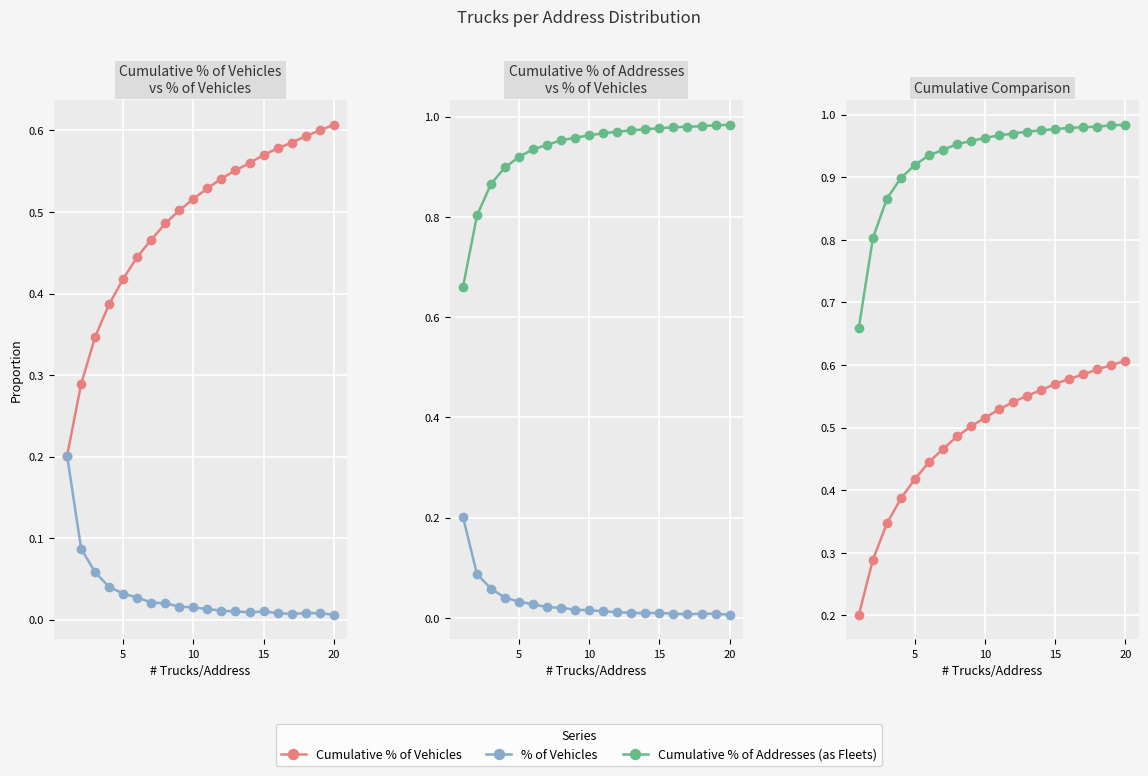

What is the spread (max minus min) of values at 9?

0.9